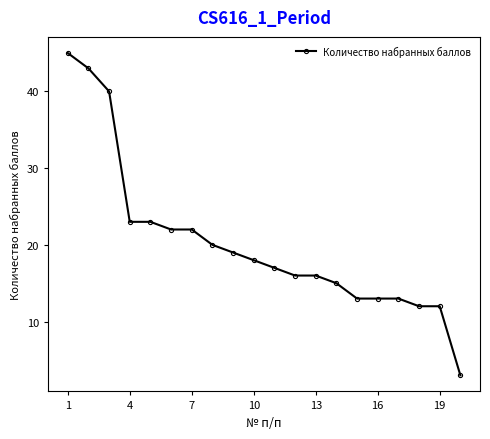

What is the value of the 14th point from the left?

15